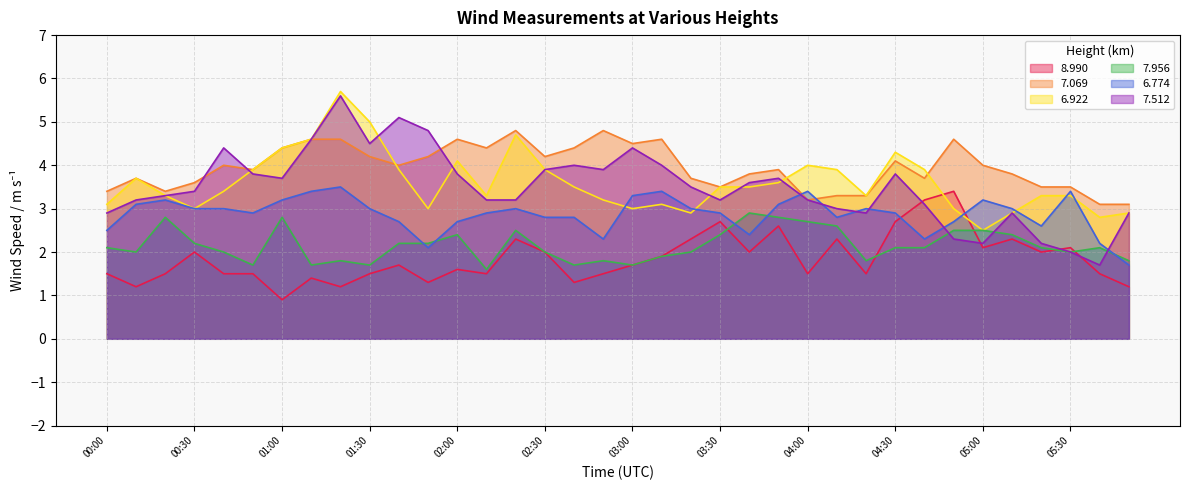

Which series has the widest spread of values?

7.512